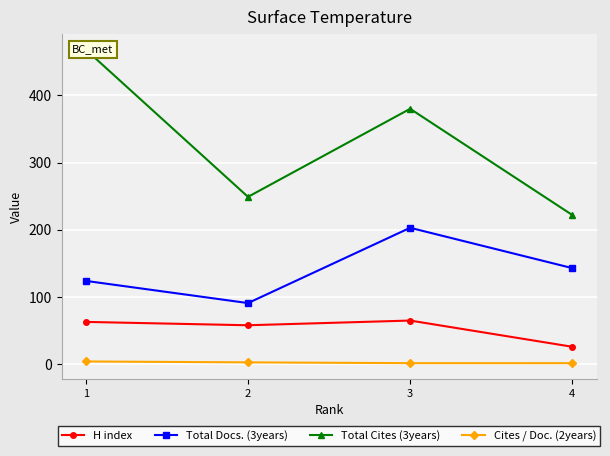

List the series in order of their overall mean, lowest first.

Cites / Doc. (2years), H index, Total Docs. (3years), Total Cites (3years)